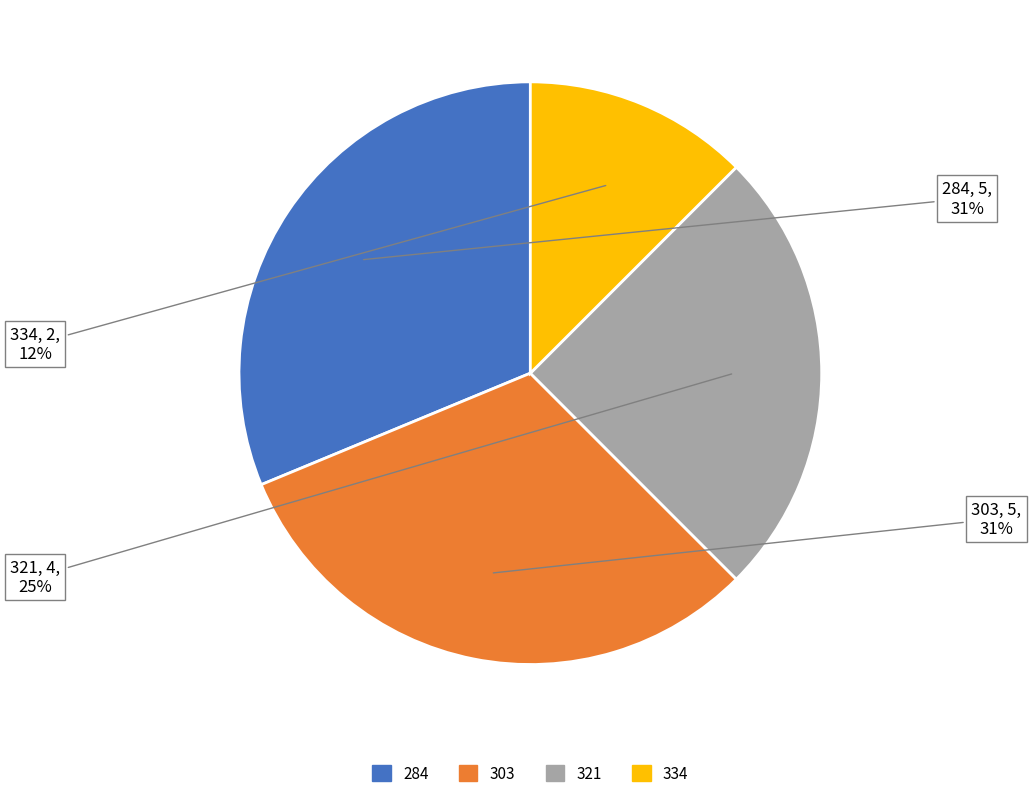

Is it true that 334 is 12% of the pie?

True